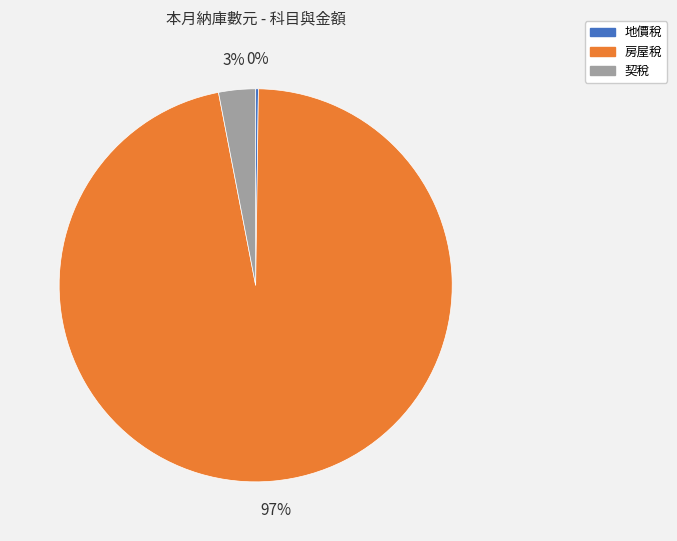

To the nearest percent, what is the difference between the largest and smallest slice percentages?

97%